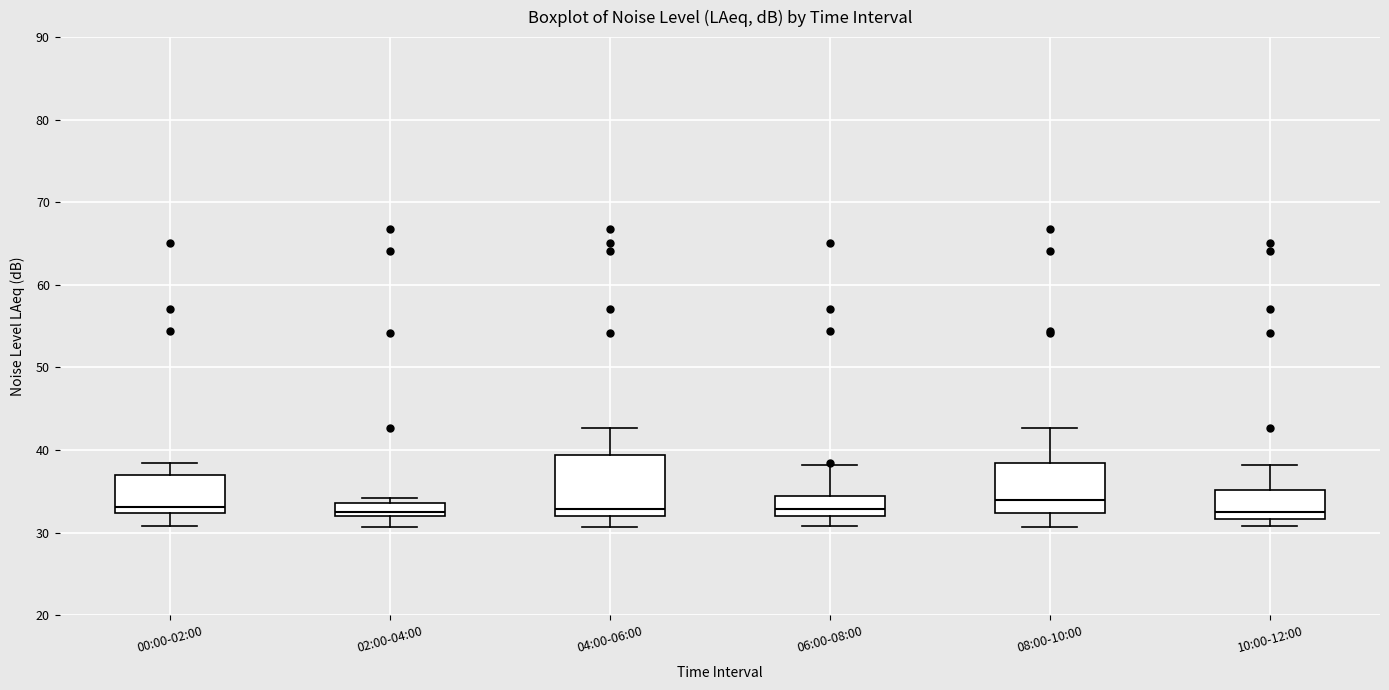

Reading left to right, read every box against the y-axis: the position of its median line, the range the box covers, and the ends of its whiskers. The values are not printed on the chart, so give them approximately, as read against the axis.

00:00-02:00: median 33, box 32 to 37, whiskers 31 to 38
02:00-04:00: median 33, box 32 to 34, whiskers 31 to 34 (just above the box's upper edge)
04:00-06:00: median 33, box 32 to 39, whiskers 31 to 43
06:00-08:00: median 33, box 32 to 34, whiskers 31 to 38
08:00-10:00: median 34, box 32 to 38, whiskers 31 to 43
10:00-12:00: median 33, box 32 to 35, whiskers 31 to 38